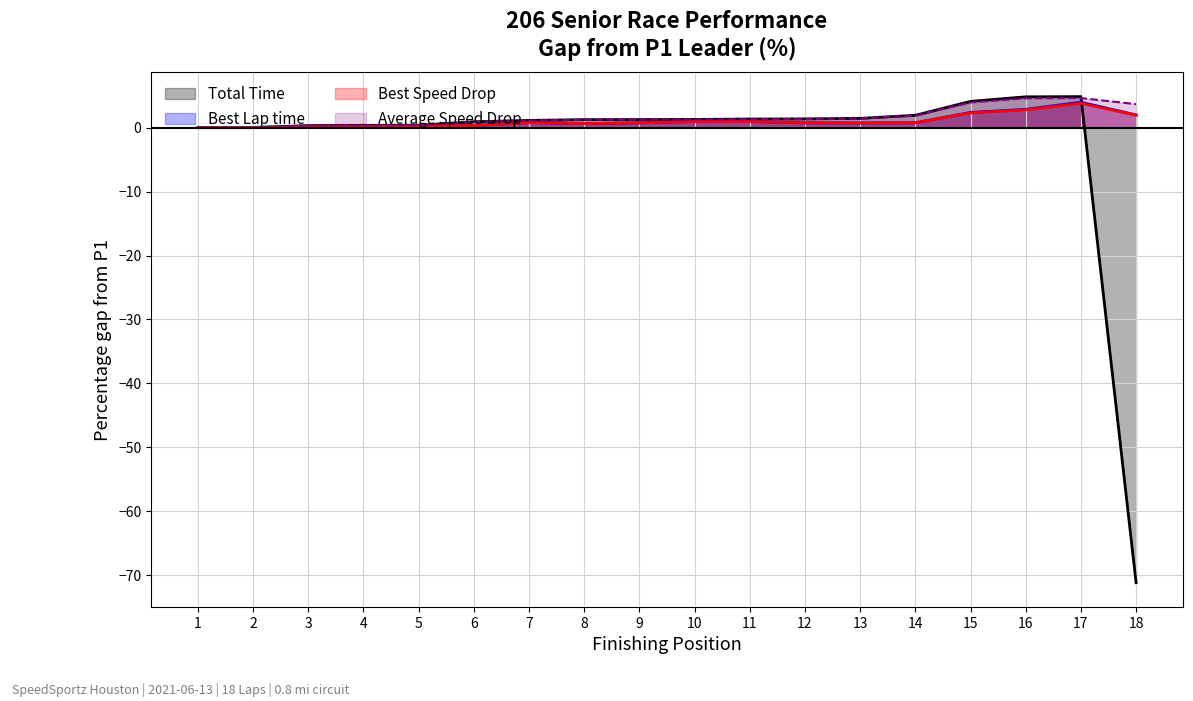

The value of Average Speed at 9 is 0.9. True or false?

False